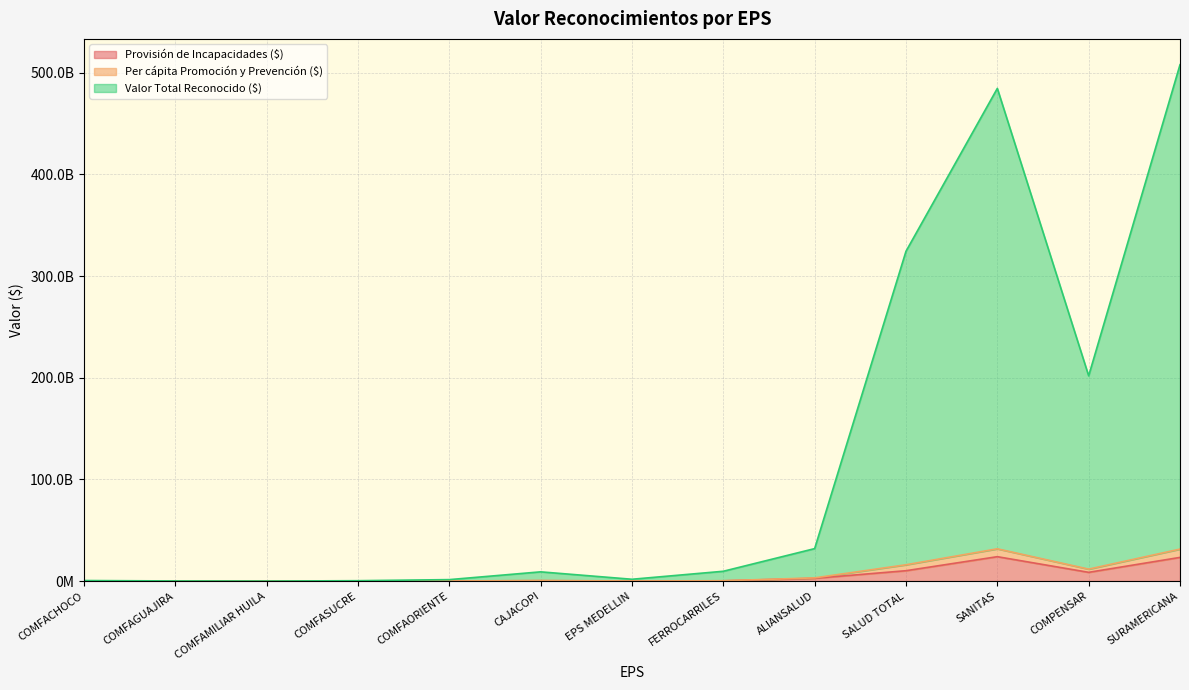

List the labels in order of Provisión de Incapacidades ($) value, smallest first.

COMFAMILIAR HUILA, COMFAGUAJIRA, COMFASUCRE, COMFACHOCO, COMFAORIENTE, EPS MEDELLIN, FERROCARRILES, CAJACOPI, ALIANSALUD, COMPENSAR, SALUD TOTAL, SURAMERICANA, SANITAS